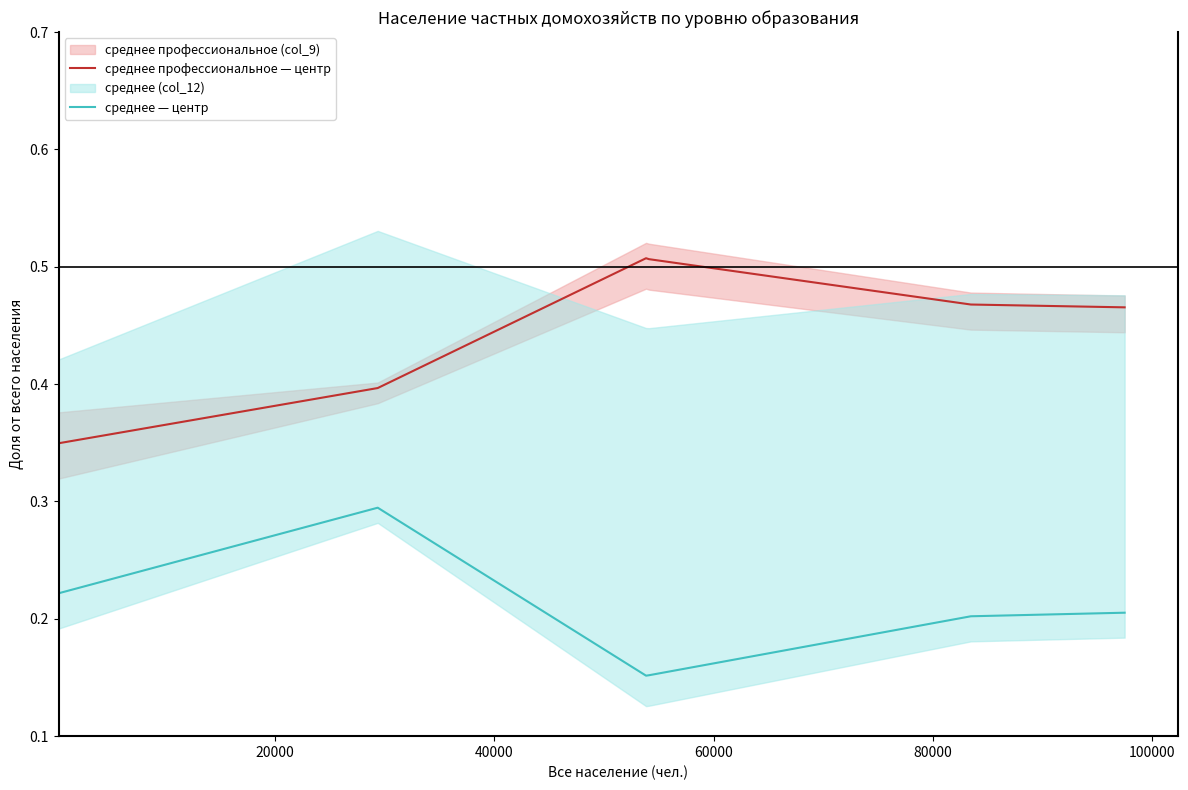

True or false: среднее профессиональное — центр and среднее — центр cross at least once.

False